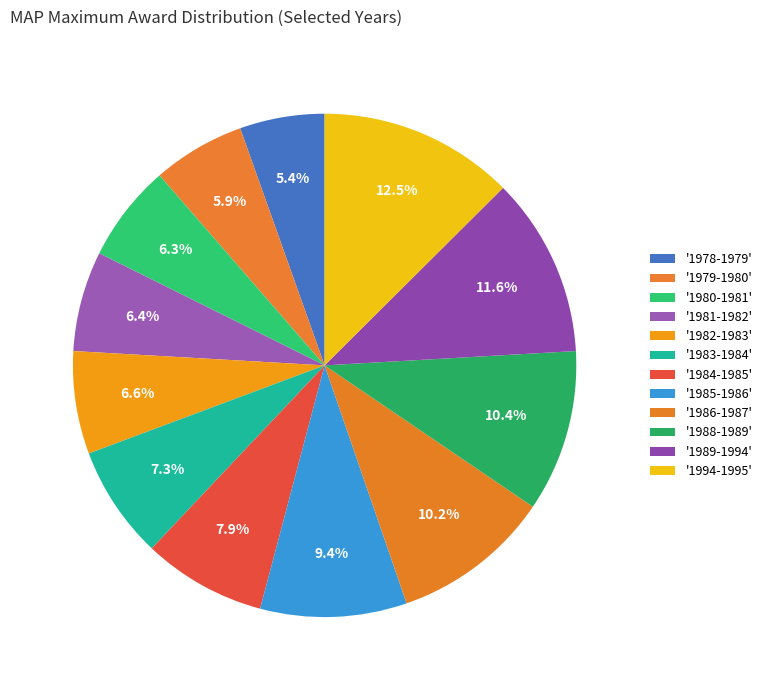

Count the number of slices in the pie.

12